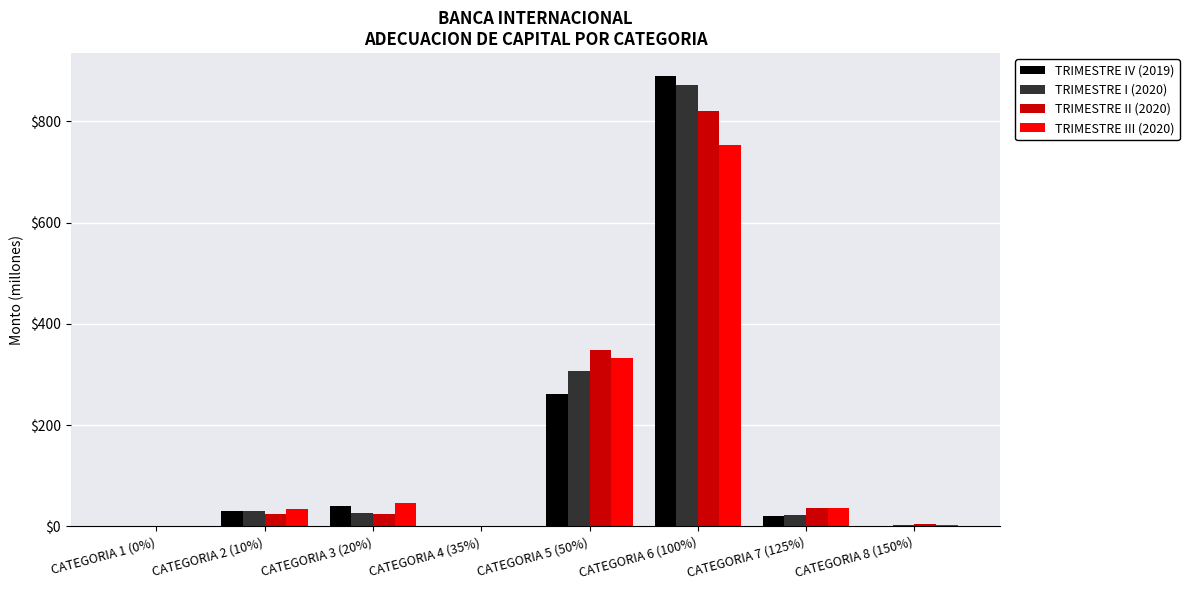

The value of TRIMESTRE III (2020) at CATEGORIA 3 (20%) is 46.4. True or false?

True